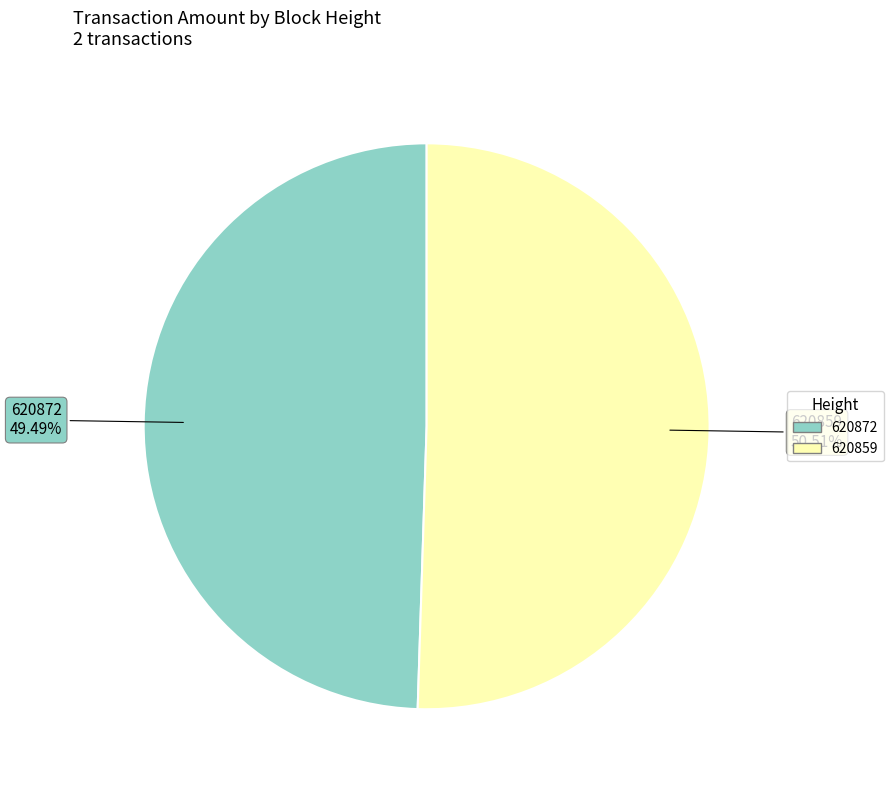

What is the largest slice in the pie chart?

620859